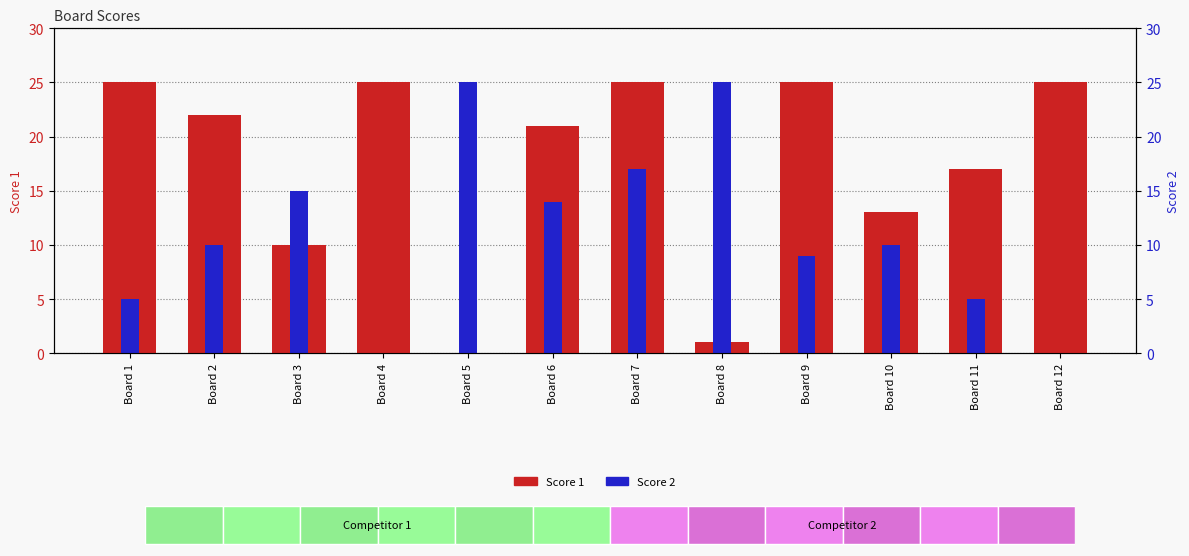

How many data points in Score 1 are less than 22?

6